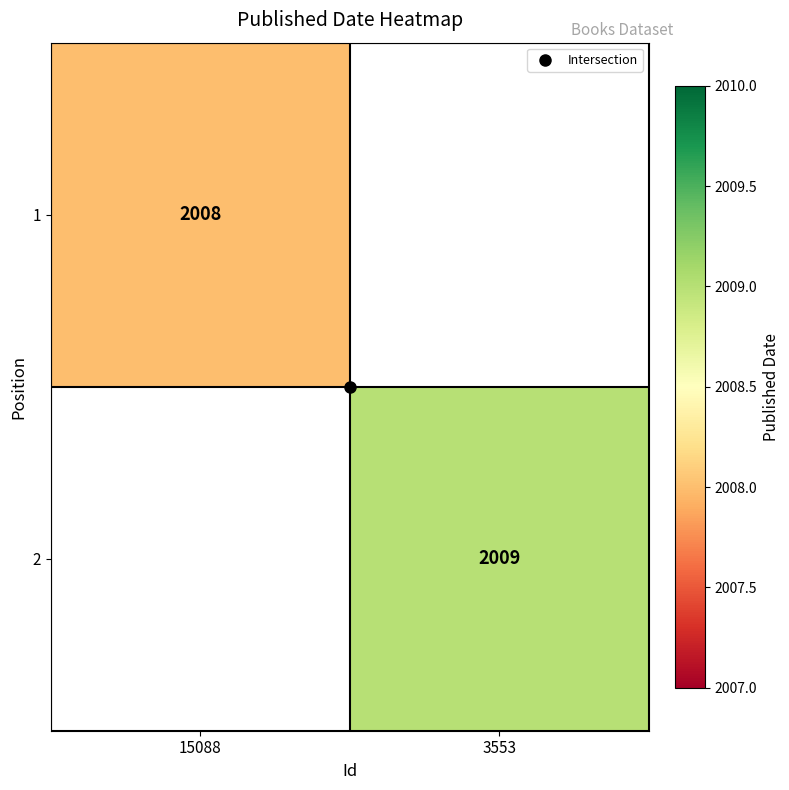

How many data points does each series have?

2